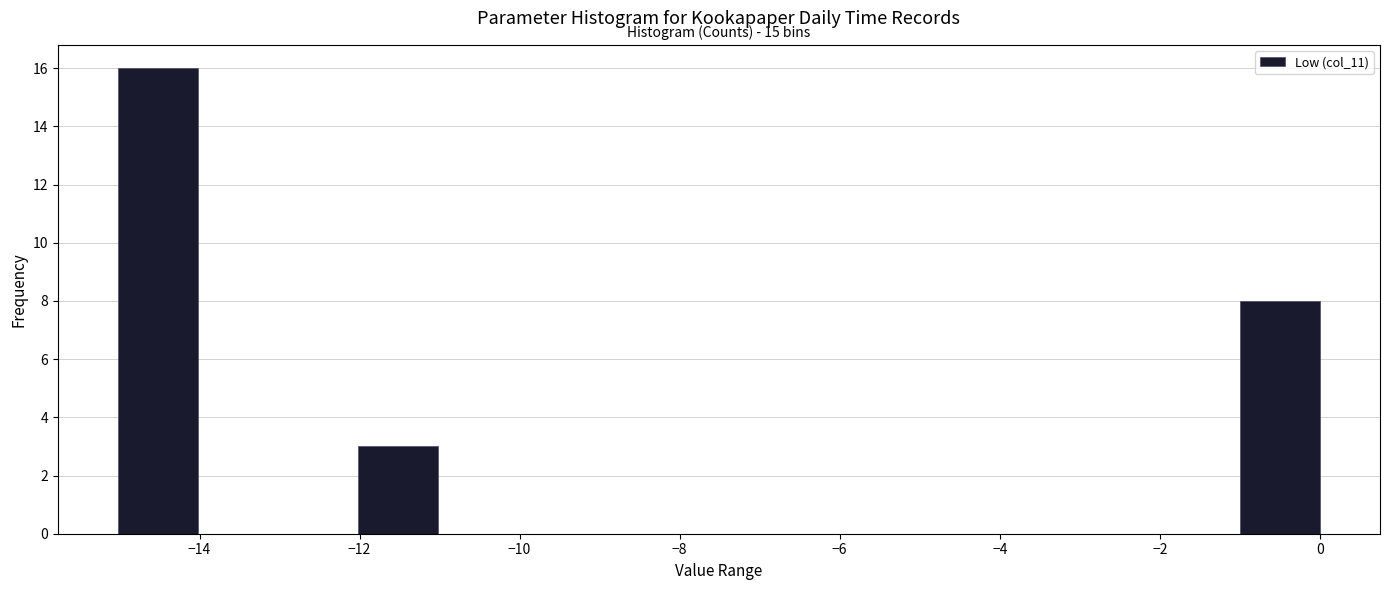

Over which range of the x-axis is the bar tallest?

-15 to -14